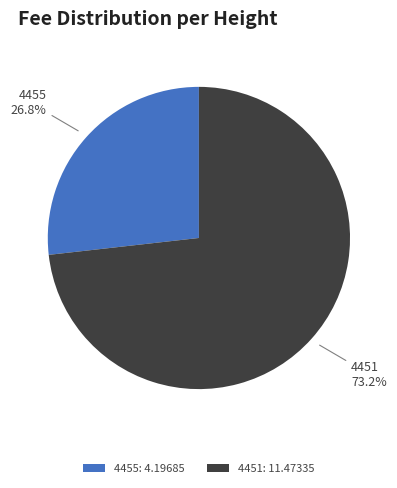

To the nearest percent, what percentage of the pie is 4455?

27%